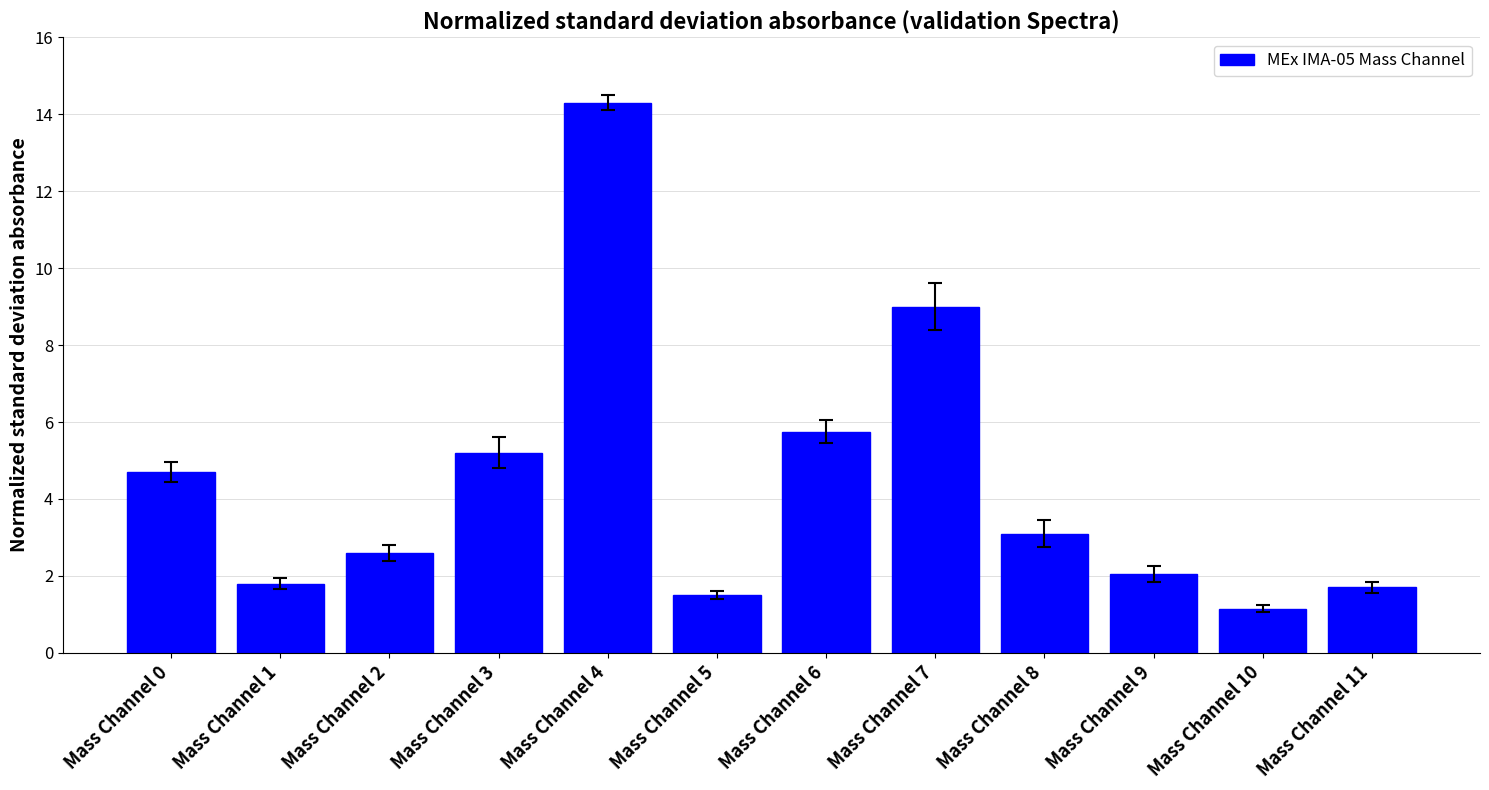

What is the value of the 8th bar from the left?

9.0